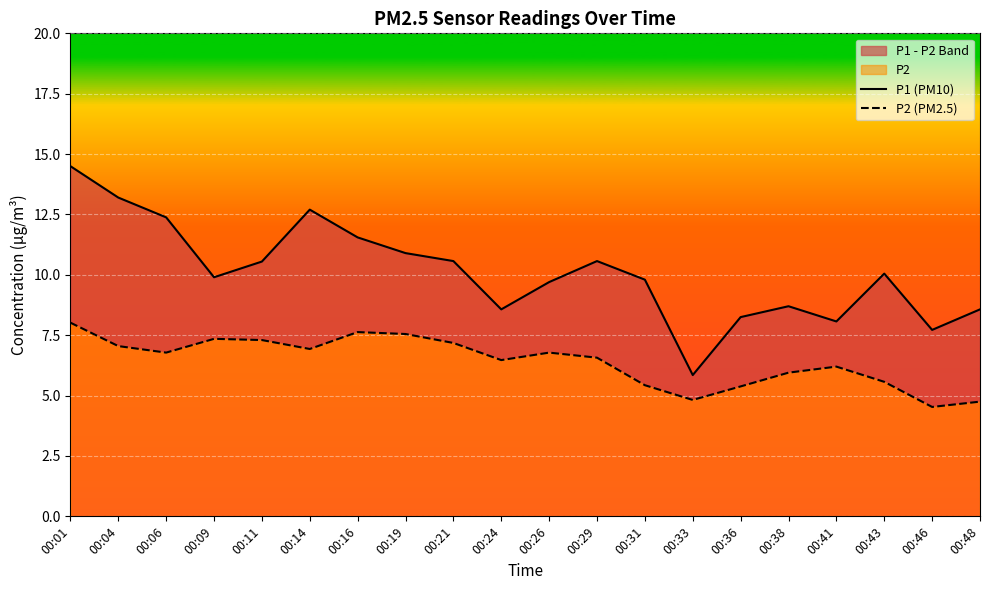

What is the approximate value of P2 (PM2.5) at 00:16?

7.6